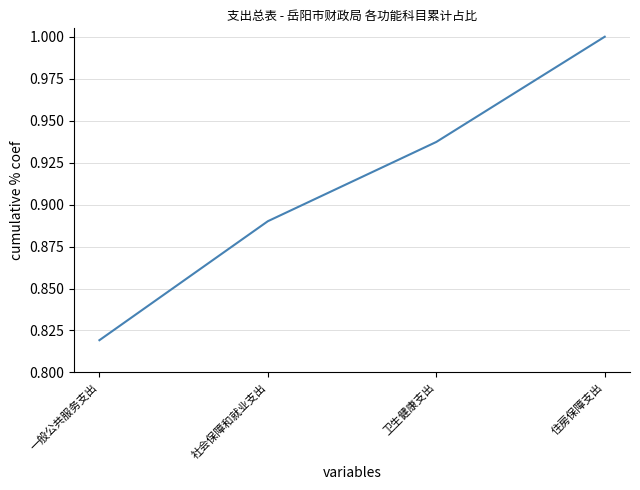

How many values are between 0 and 1?

4